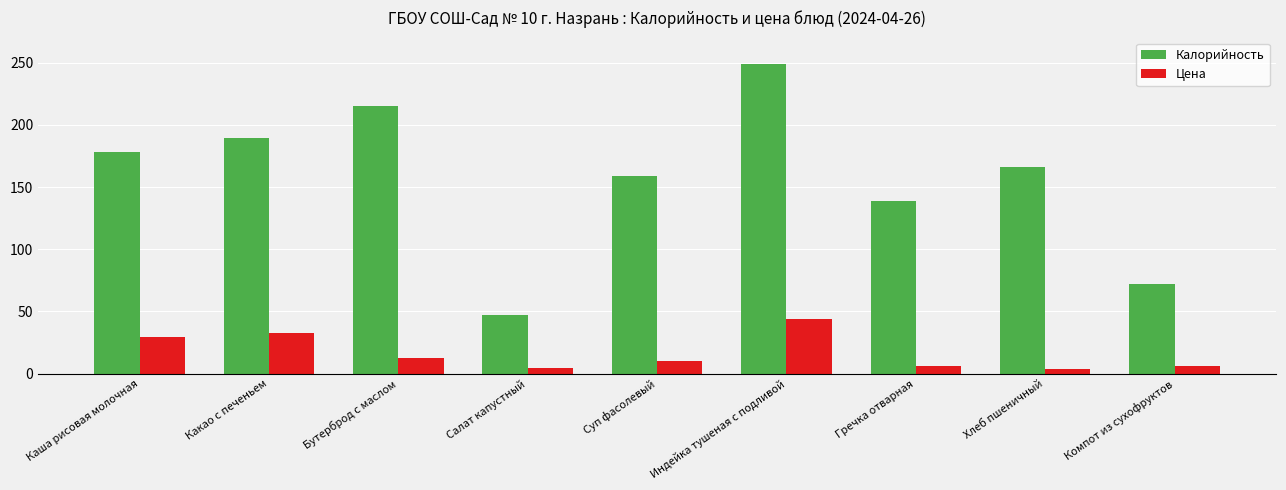

What is the total value across all series at Какао с печеньем?

221.9